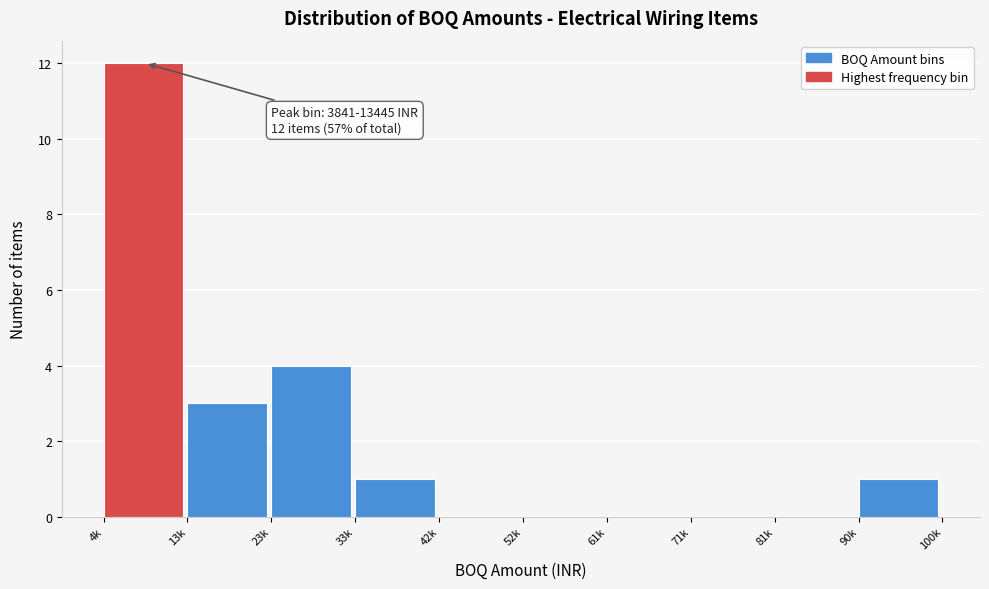

Reading left to right, extract all data points from this chart.

4k=12	13k=3	23k=4	33k=1	42k=0	52k=0	61k=0	71k=0	81k=0	90k=1